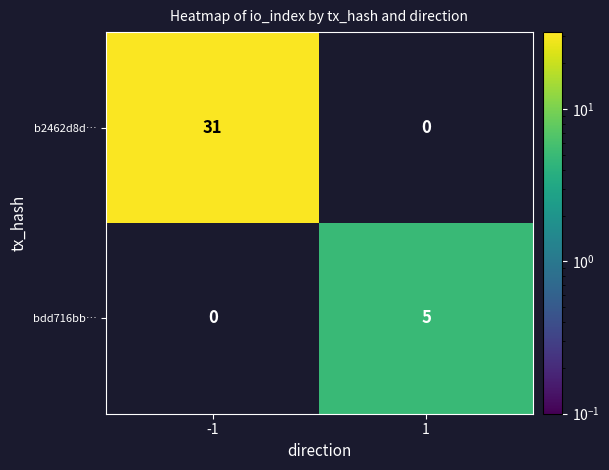

Between -1 and 1, which series saw the biggest shift?

b2462d8d…